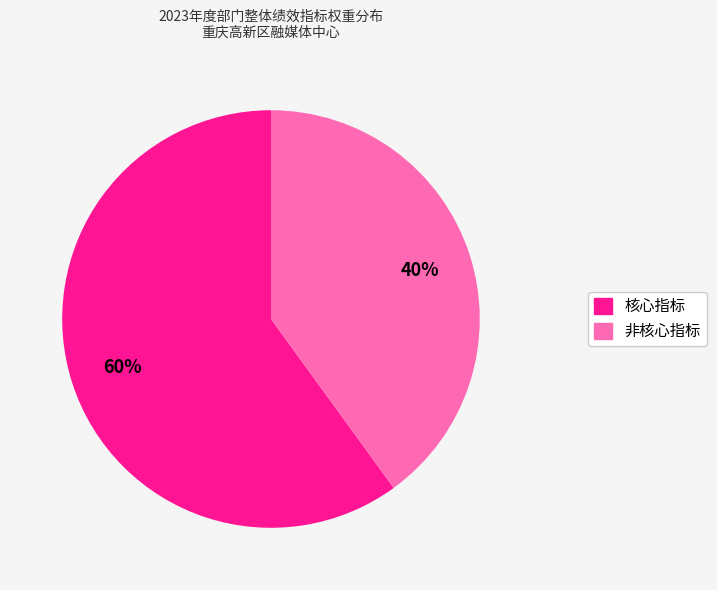

Is there any slice that represents more than half of the pie?

Yes